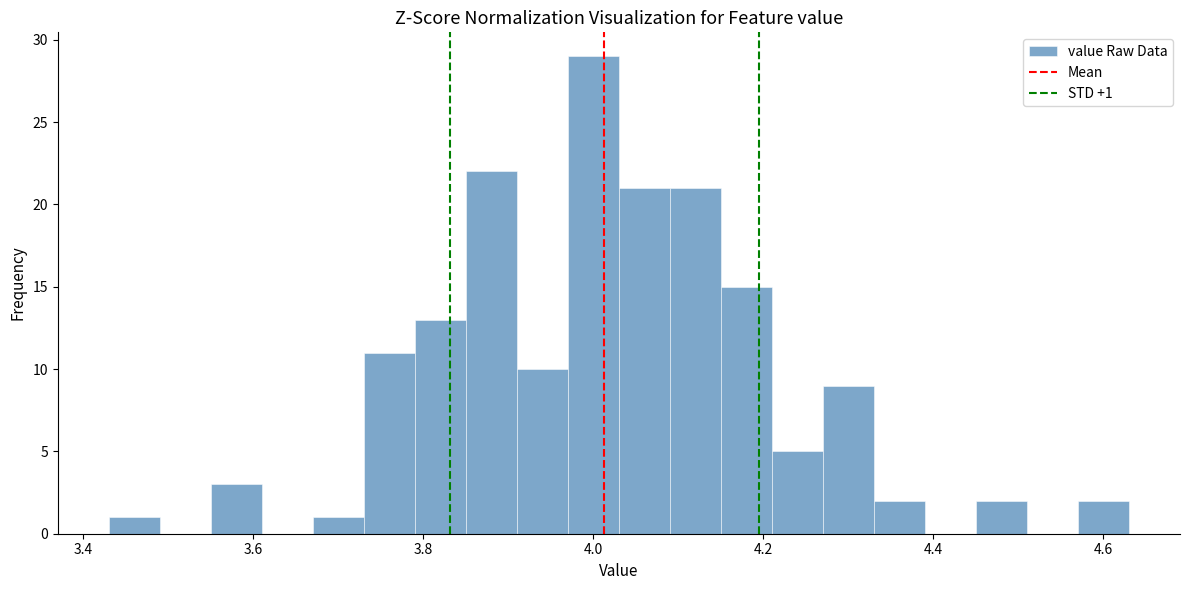

Read against the x-axis, roughly where is the centre of the tallest bar?

4.00